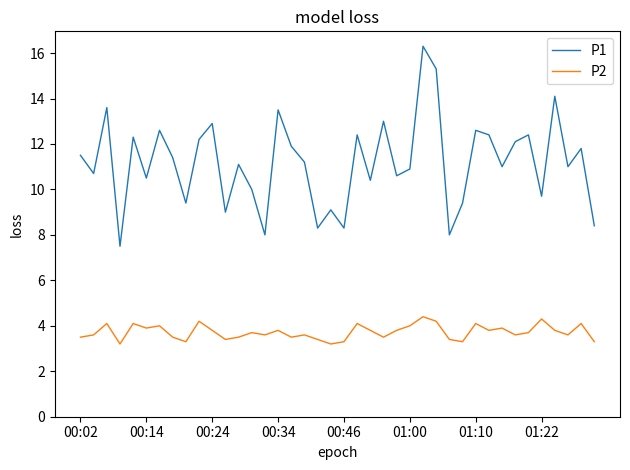

Rank the series by their maximum value, from highest to lowest.

P1, P2